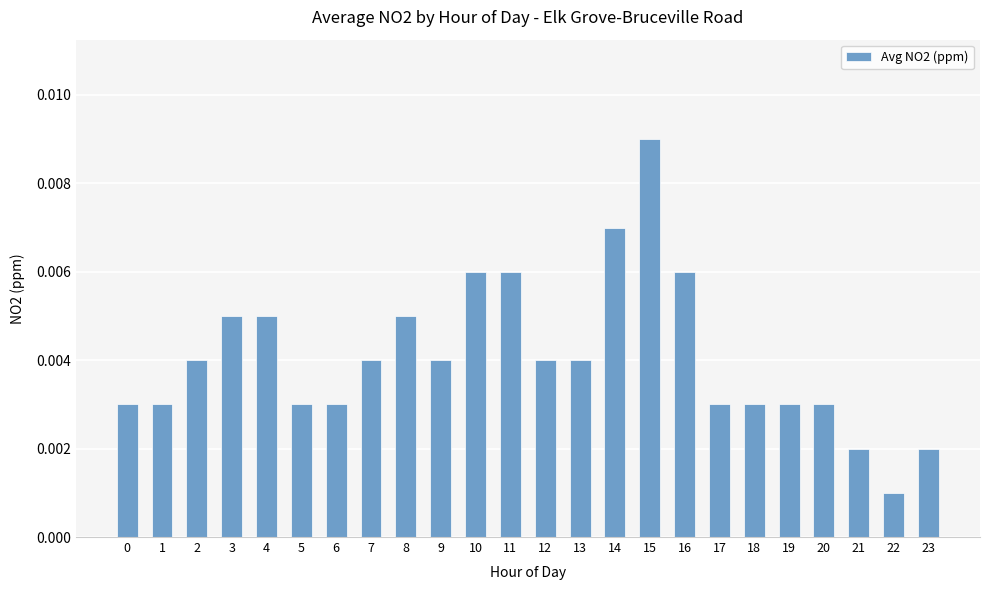

Which has a higher value, 7 or 6?

7